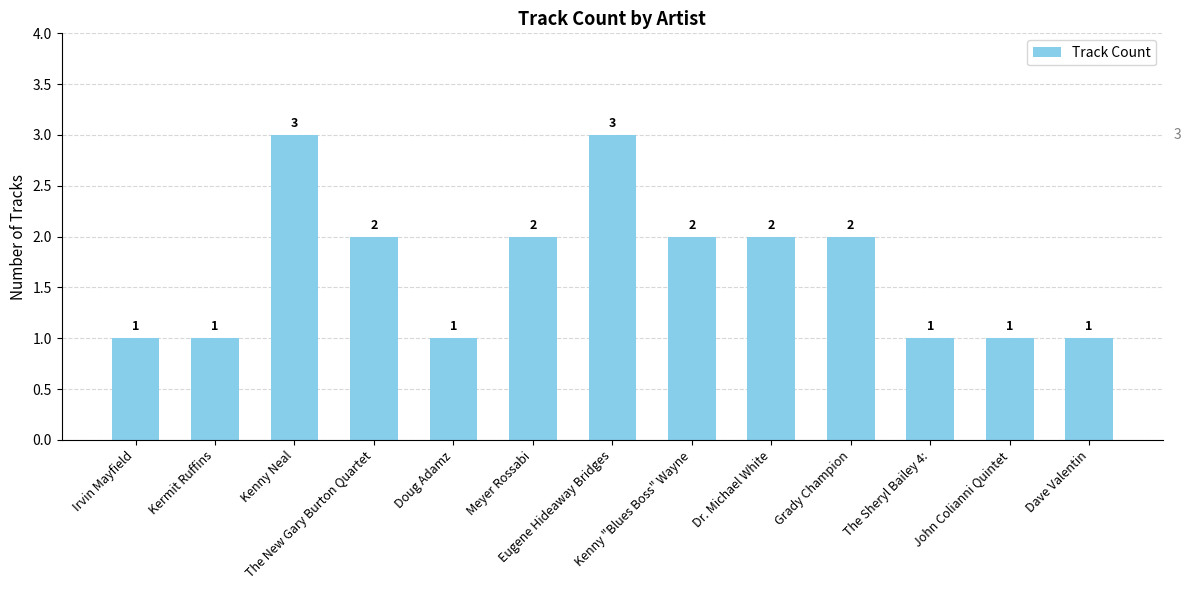

What is the minimum value shown in the chart?

1